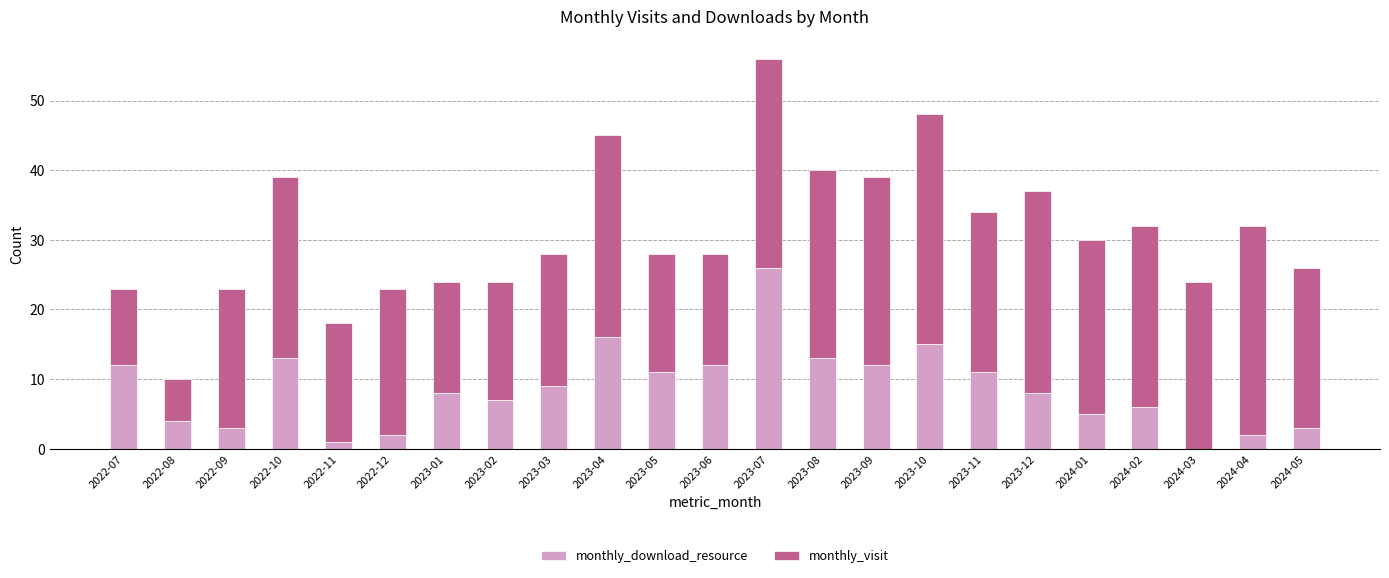

What is the approximate value of monthly_download_resource at 2022-07?

12